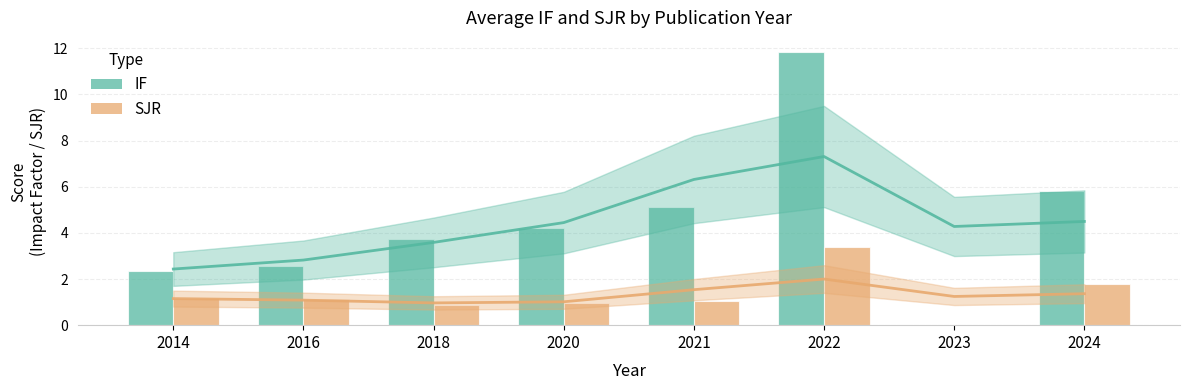

What is the sum of all IF values?

35.7